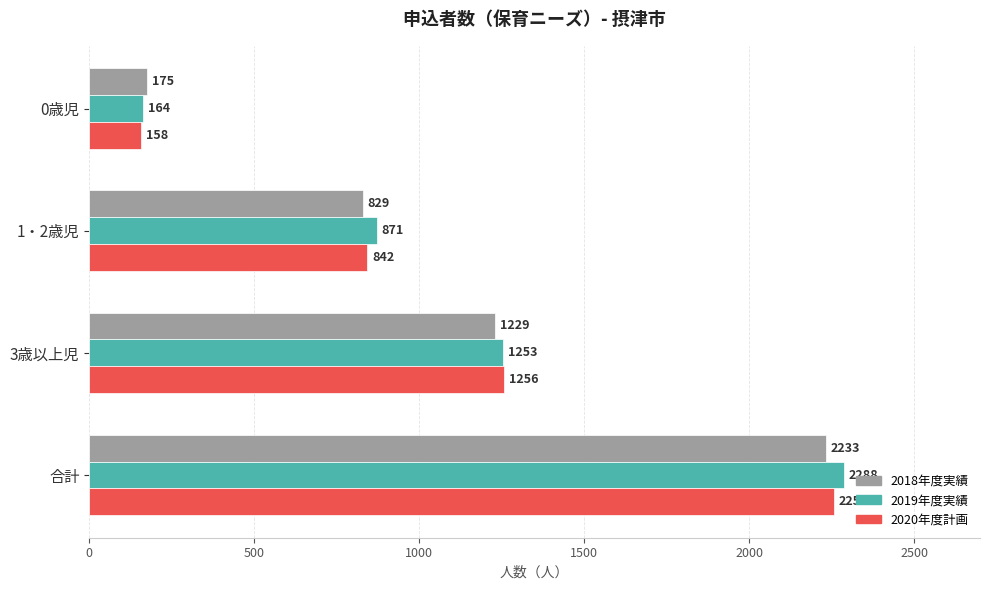

Rank the series by their maximum value, from lowest to highest.

2018年度実績, 2020年度計画, 2019年度実績